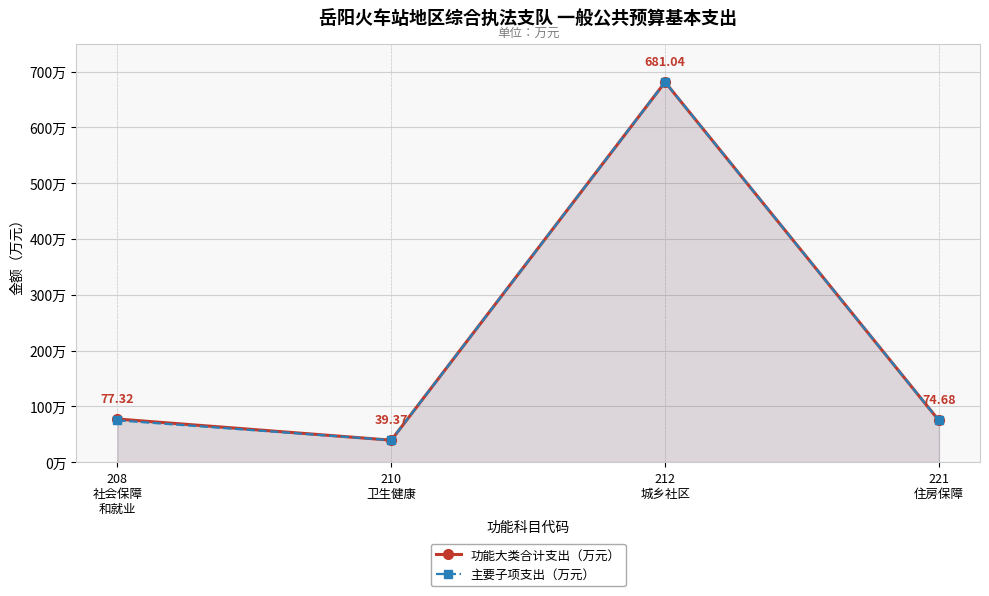

Which label corresponds to the smallest value in the chart?

210
卫生健康